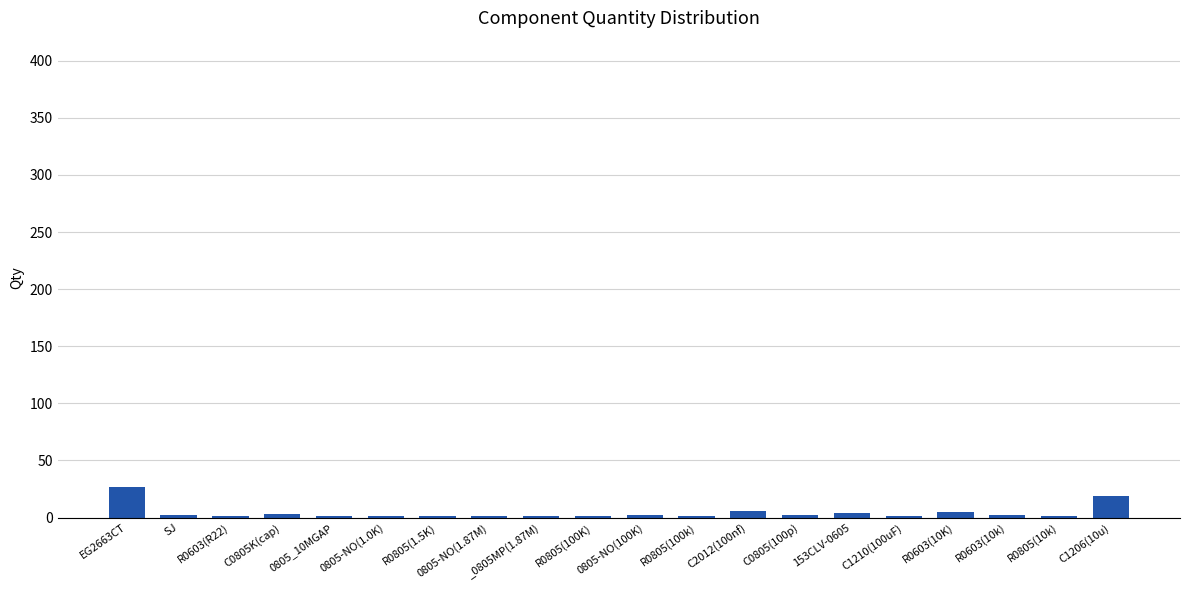

What is the sum of all values?

82